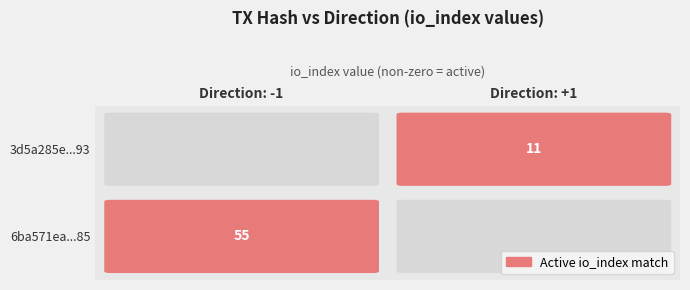

Count the number of categories in the chart.

2